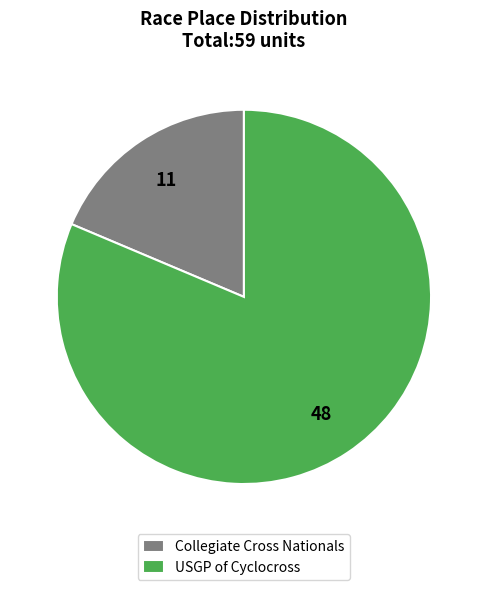

Which slice represents more than half of the pie?

USGP of Cyclocross